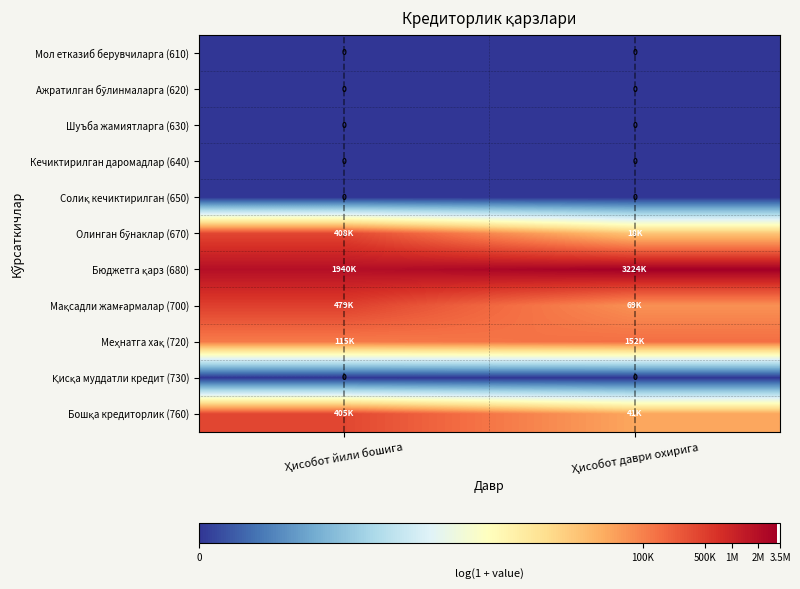

The value of Қисқа муддатли кредит (730) at Ҳисобот йили бошига is 0.0. True or false?

True